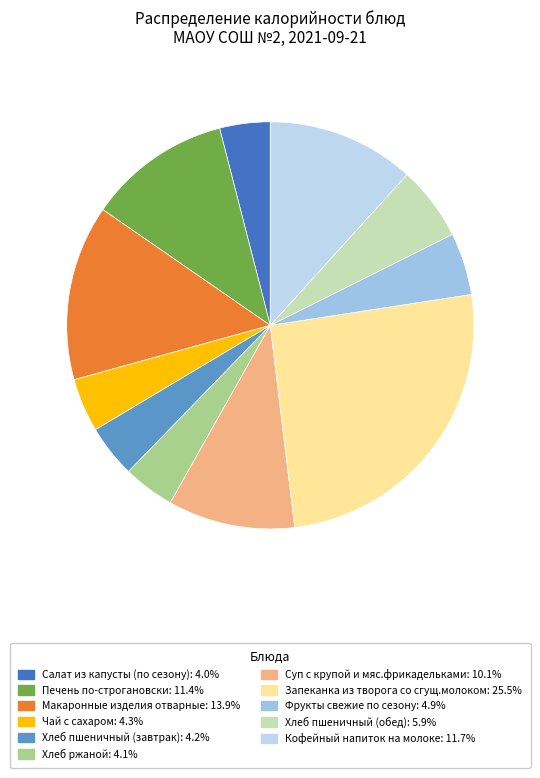

What is the ratio of the value at Чай с сахаром to the value at Суп с крупой и мяс.фрикадельками?

0.4